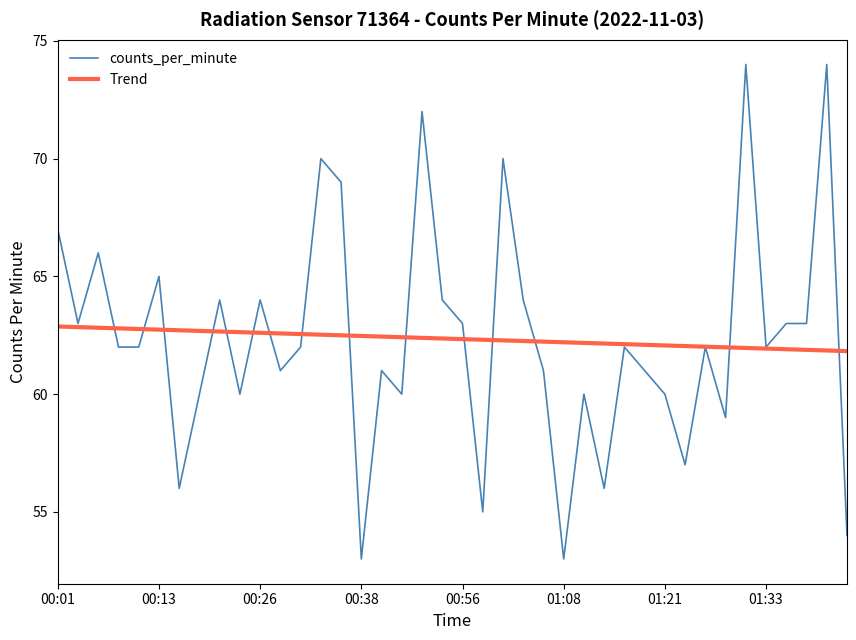

Rank the series by their maximum value, from lowest to highest.

Trend, counts_per_minute